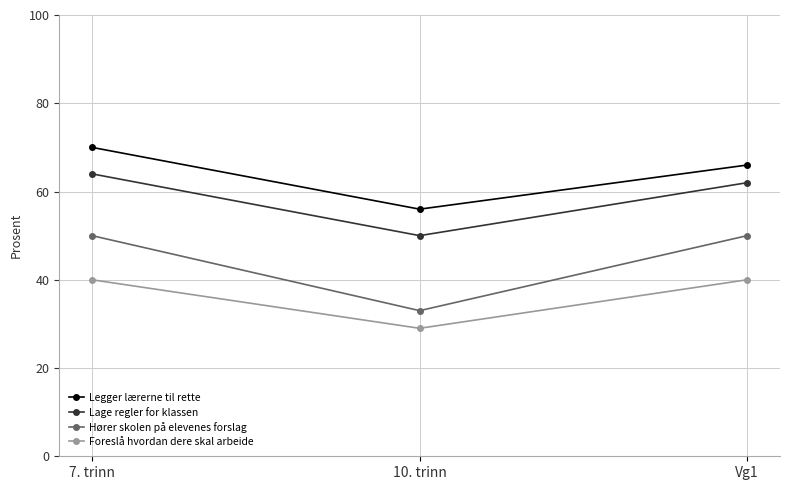

Does the chart have visible grid lines?

Yes